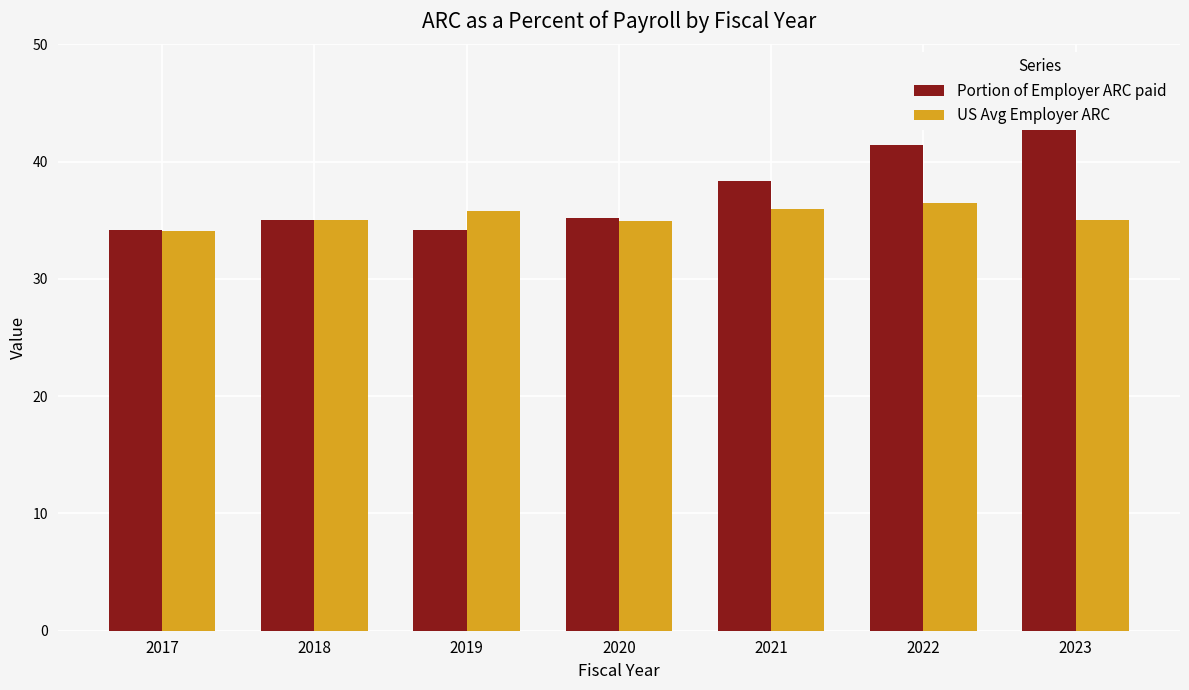

Between 2017 and 2021, which series saw the biggest shift?

Portion of Employer ARC paid